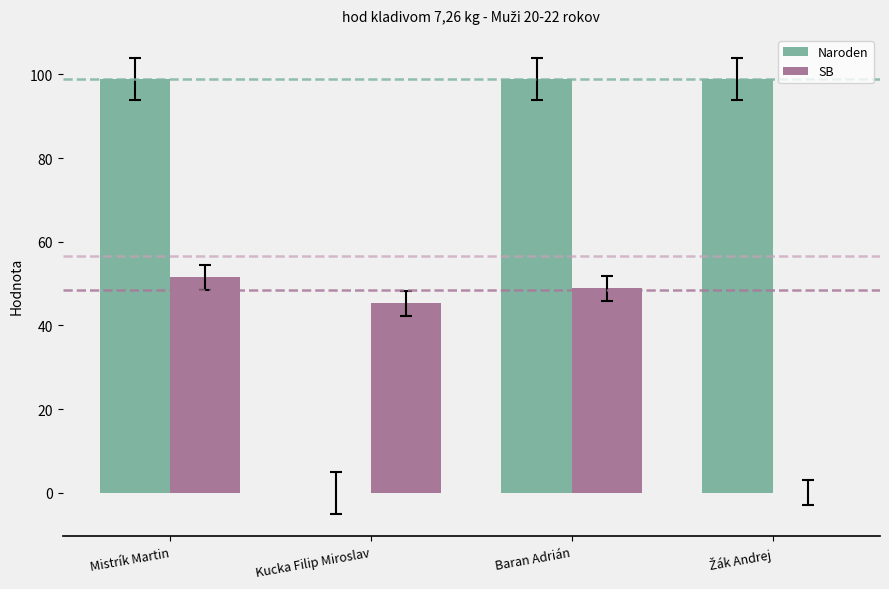

What is the approximate value of SB at Baran Adrián?

48.9